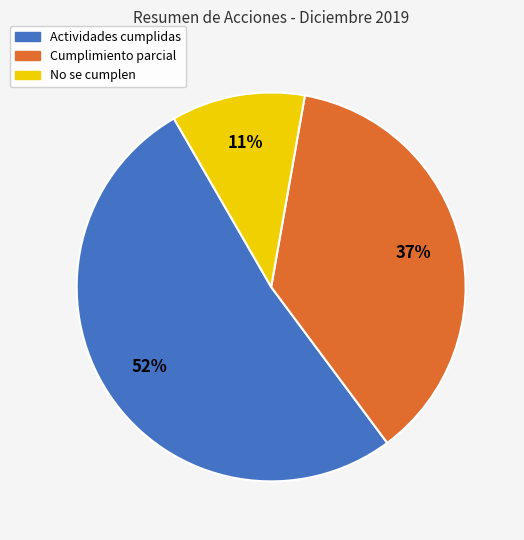

What is the ratio of the value at Cumplimiento parcial to the value at Actividades cumplidas?

0.7